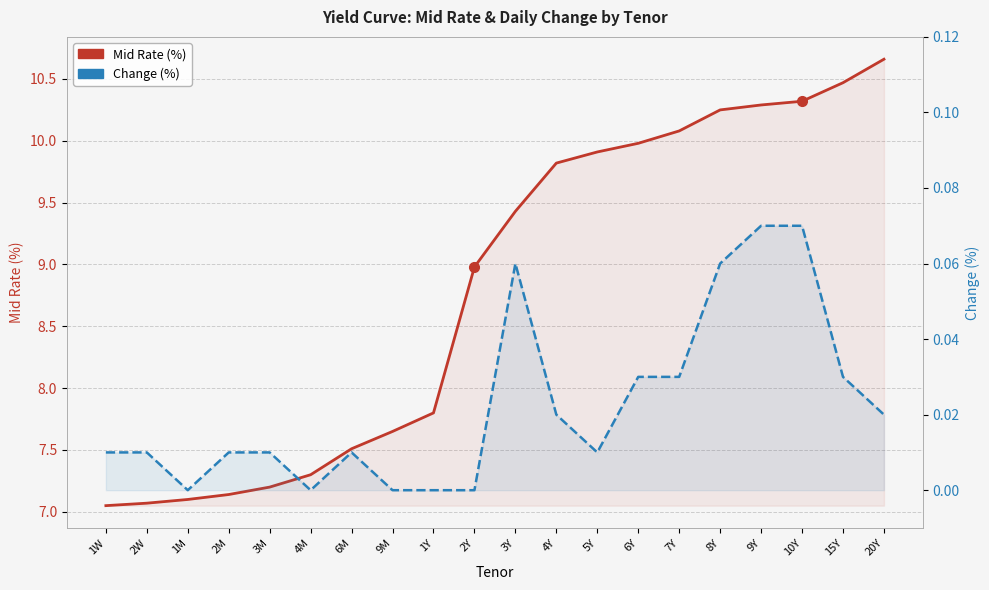

True or false: Mid Rate and Change intersect in this chart.

False